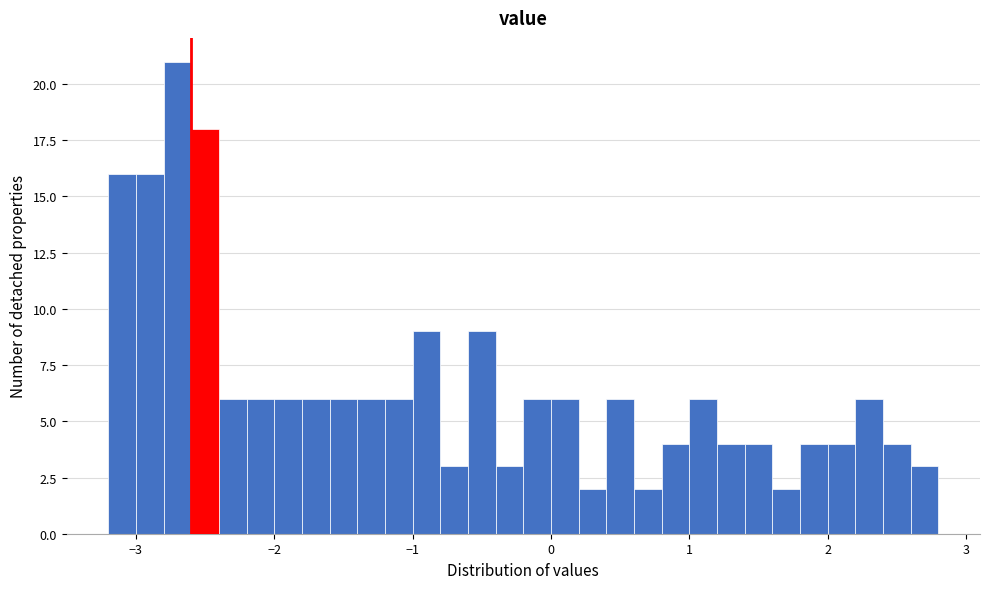

Around what value on the x-axis is the tallest bar? Give the approximate position of its centre, as read against the axis.

-2.7